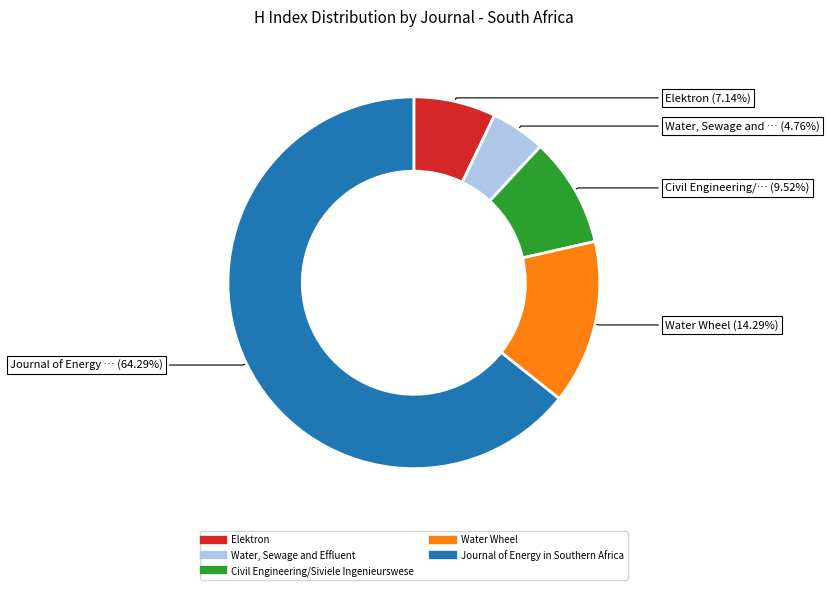

Is there a majority slice in this chart?

Yes